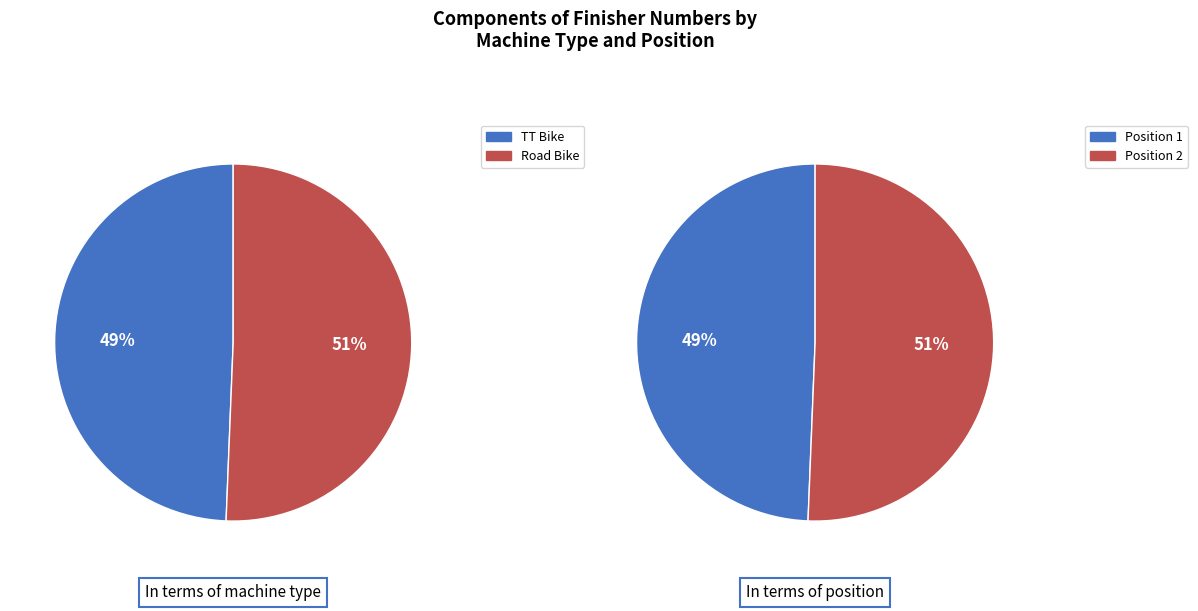

To the nearest percent, what percentage of the pie is 1 - Jacob Bradbury (TT Bike)?

49%